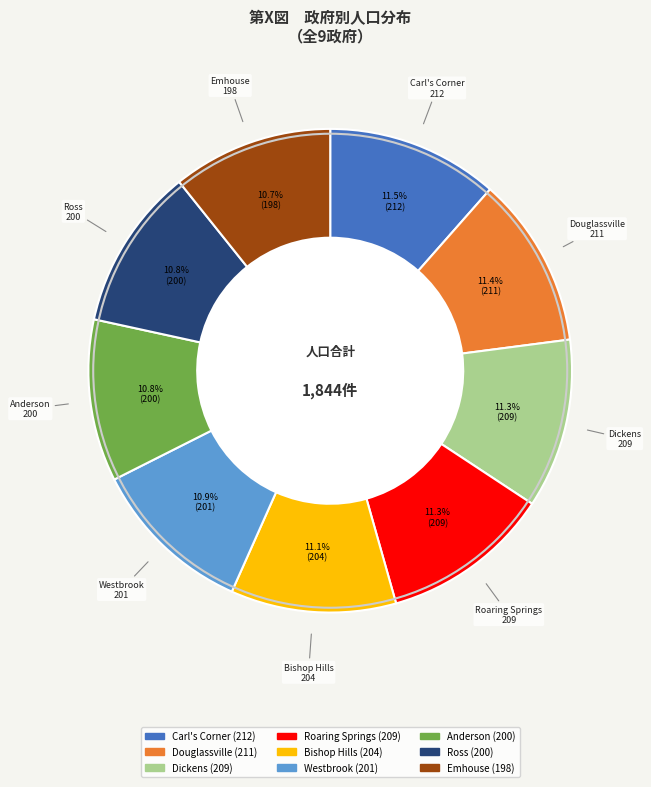

Is Dickens the majority of the pie?

No